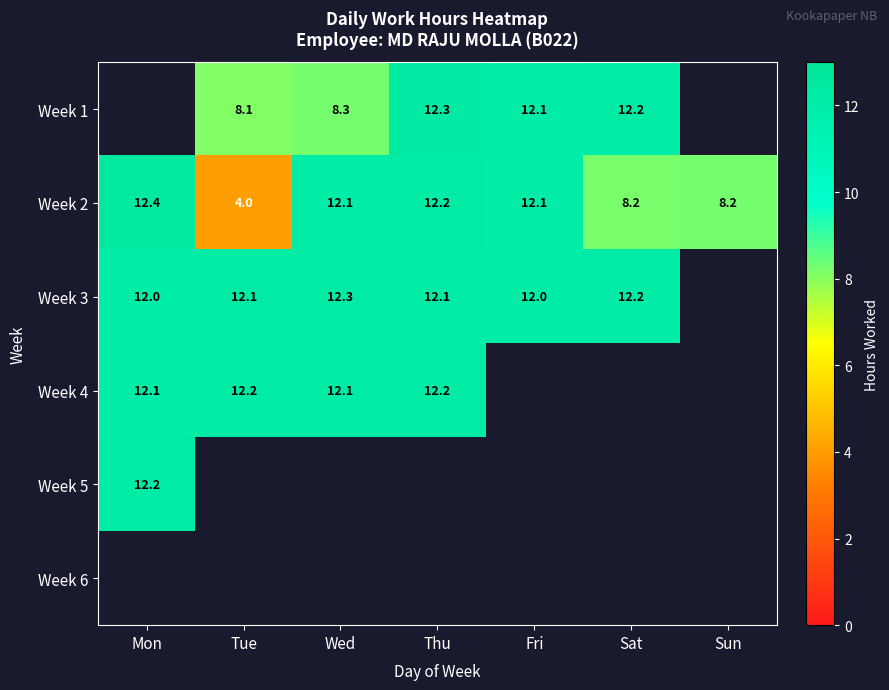

The Week 3 series shows 12.1 at Tue. True or false?

True